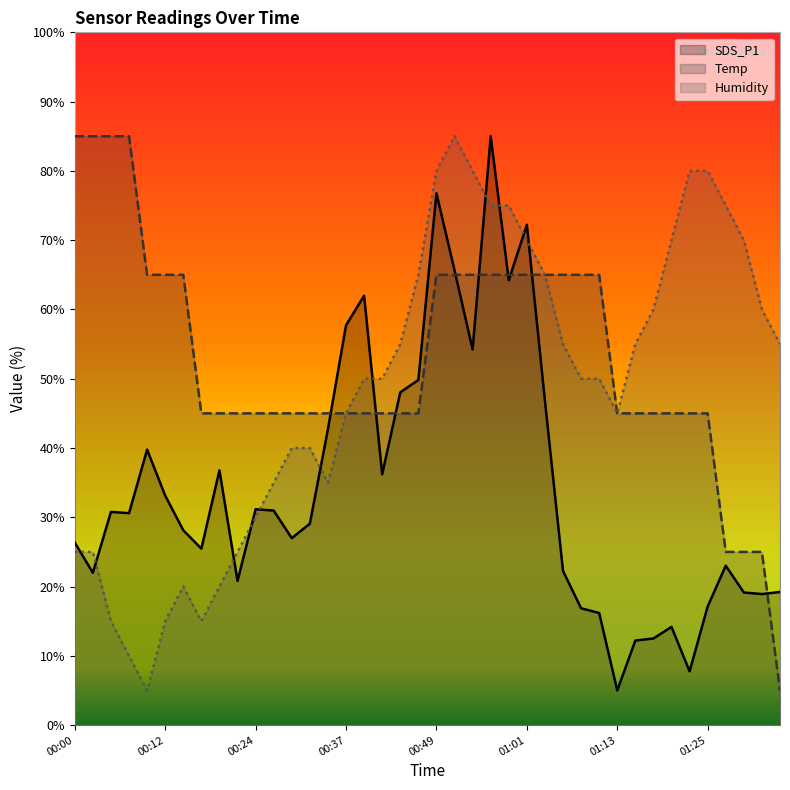

What is the total value across all series at 00:24?

106.2